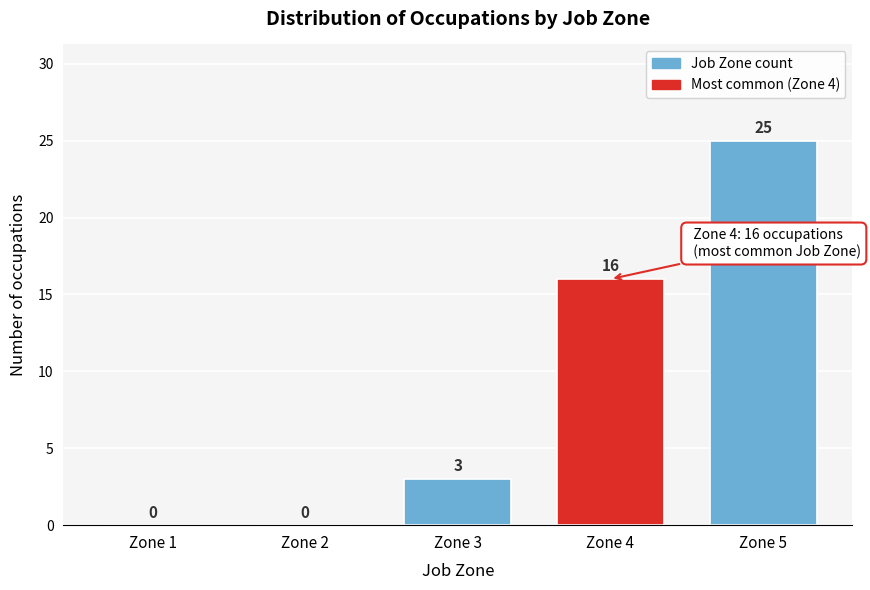

Reading left to right, transcribe all the data shown in this chart.

Zone 1=0	Zone 2=0	Zone 3=3	Zone 4=16	Zone 5=25